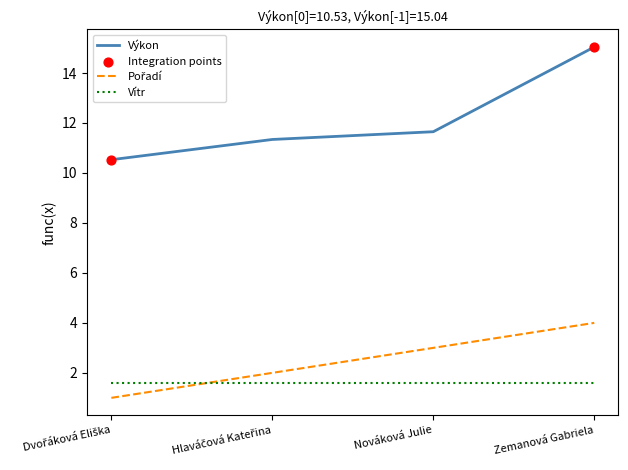

At which category is the sum across all series the highest?

Zemanová Gabriela